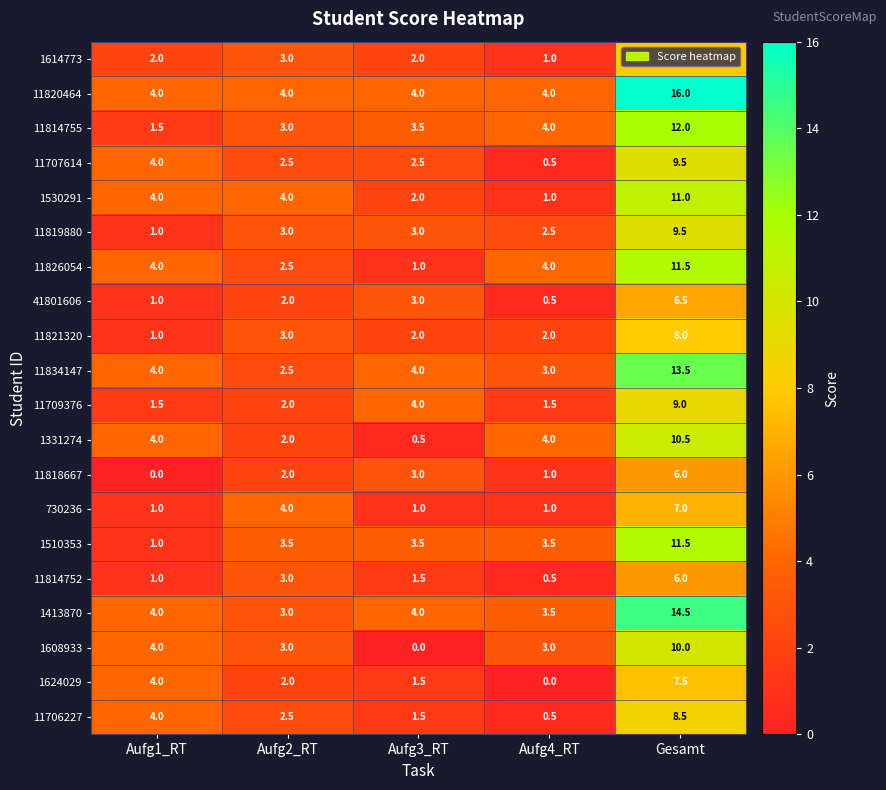

What is the average value of the 11834147 series?

5.4